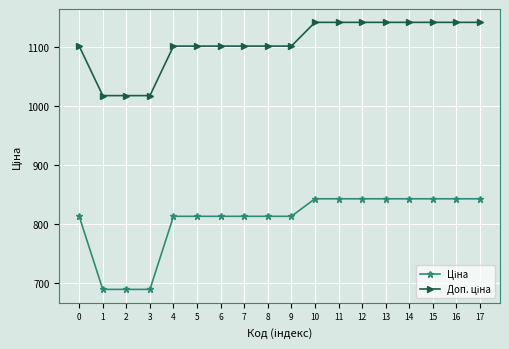

What is the total value across all series at 12?

1984.8